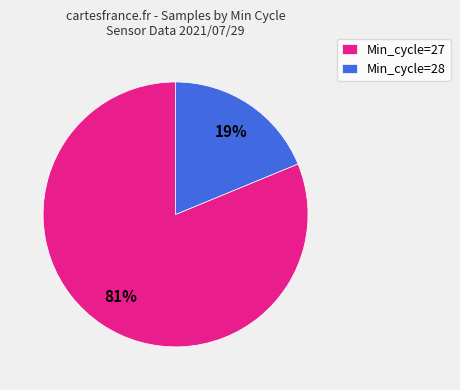

Is there a majority slice in this chart?

Yes